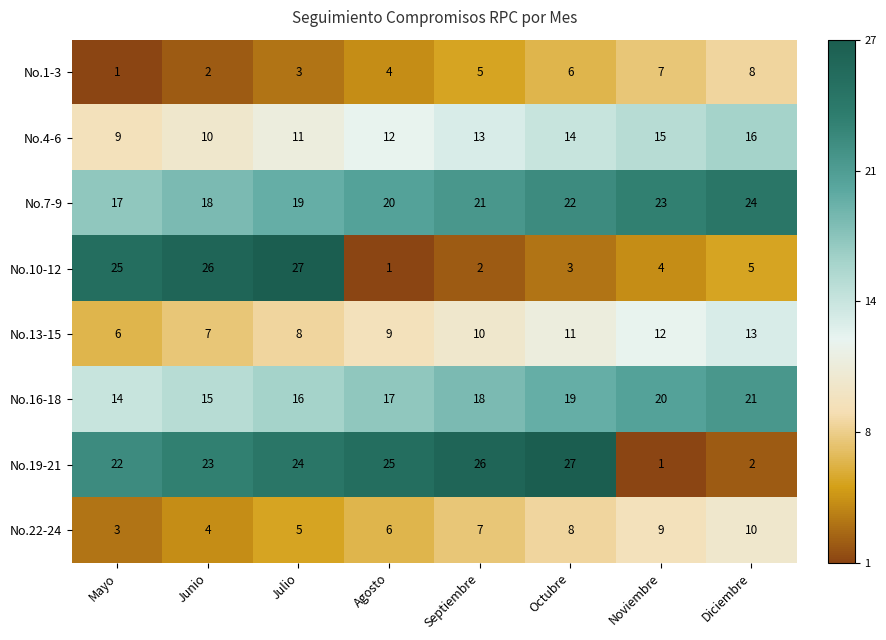

How many data points does each series have?

8